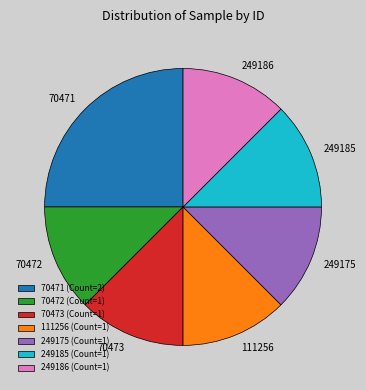

Is it true that 70473 is 25% of the pie?

False